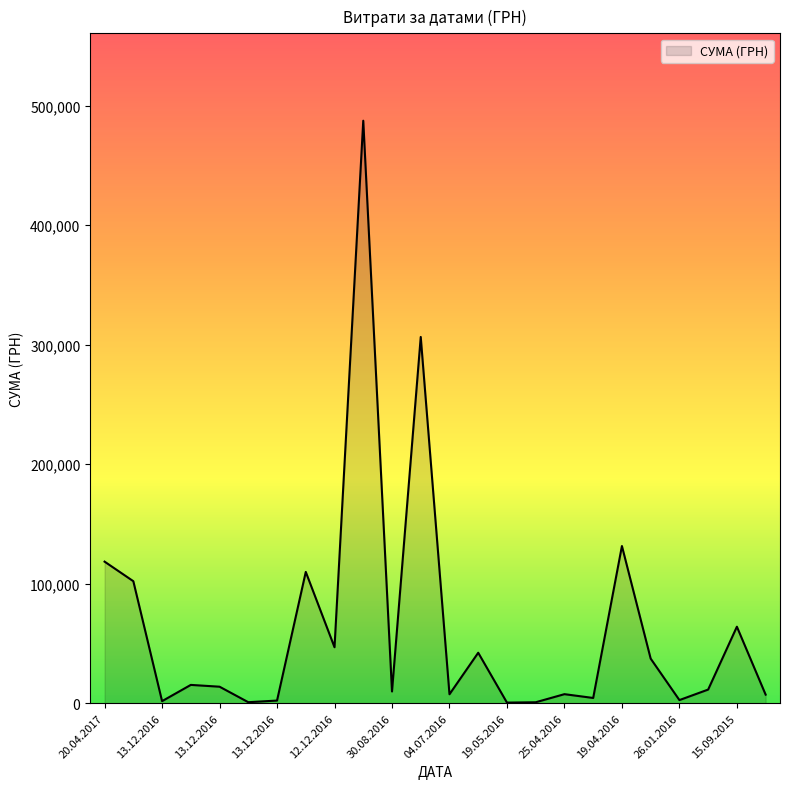

What is the difference between the maximum and minimum values?

486961.7